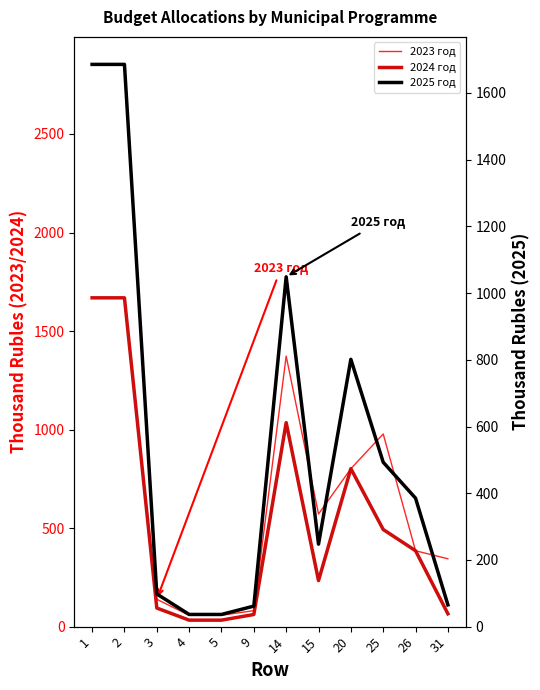

Rank the series by their maximum value, from lowest to highest.

2024 год, 2025 год, 2023 год